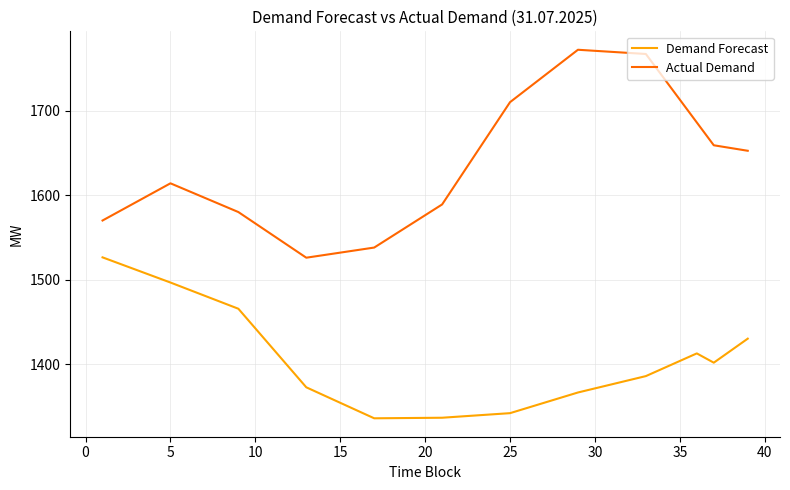

Which series has the largest total across all categories?

Actual Demand